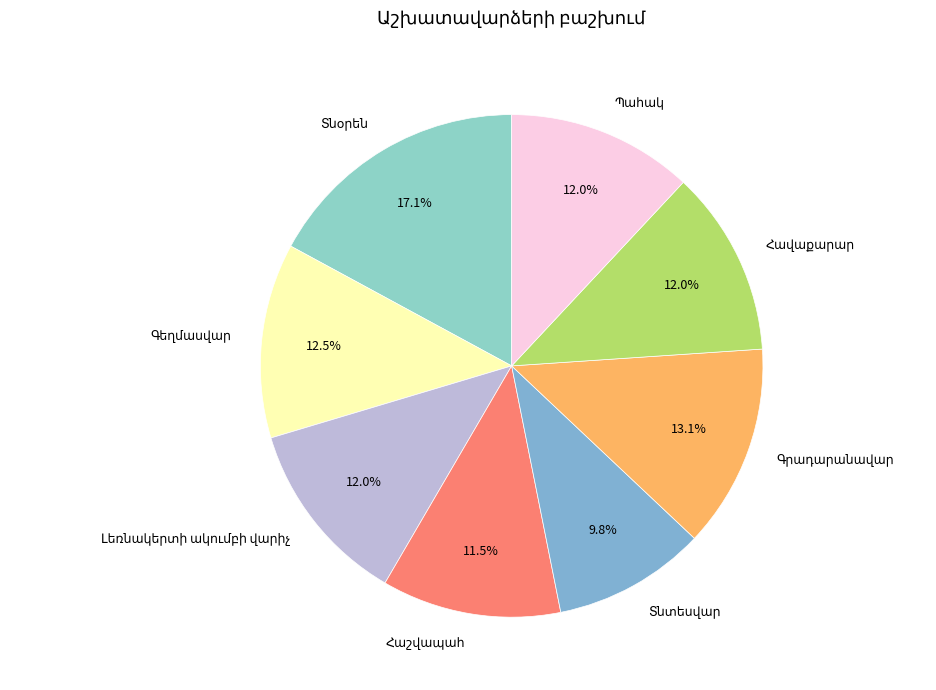

Is there any slice that represents more than half of the pie?

No